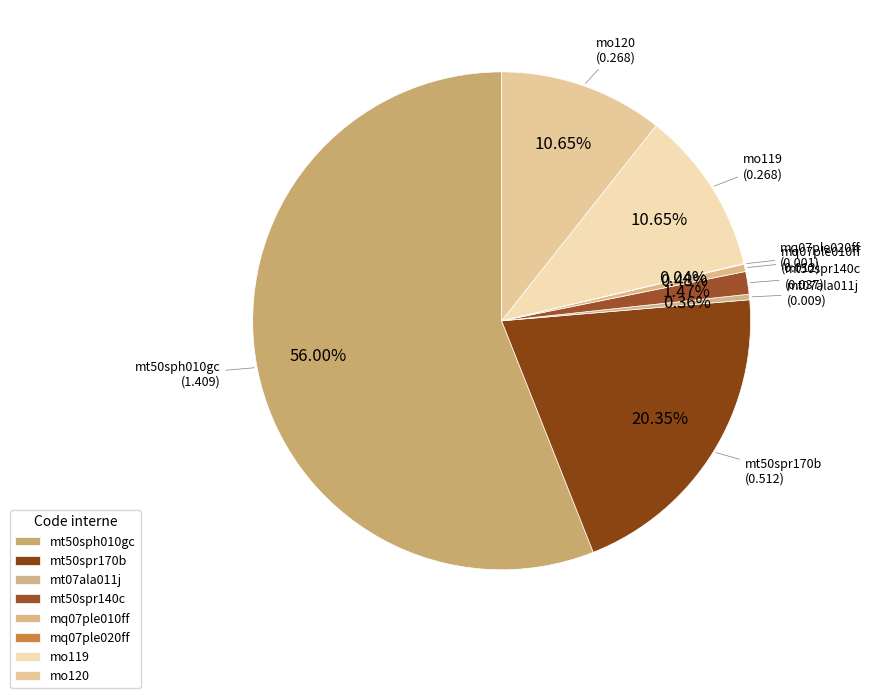

What is the total percentage of mt07ala011j and mt50spr140c?

1.8%